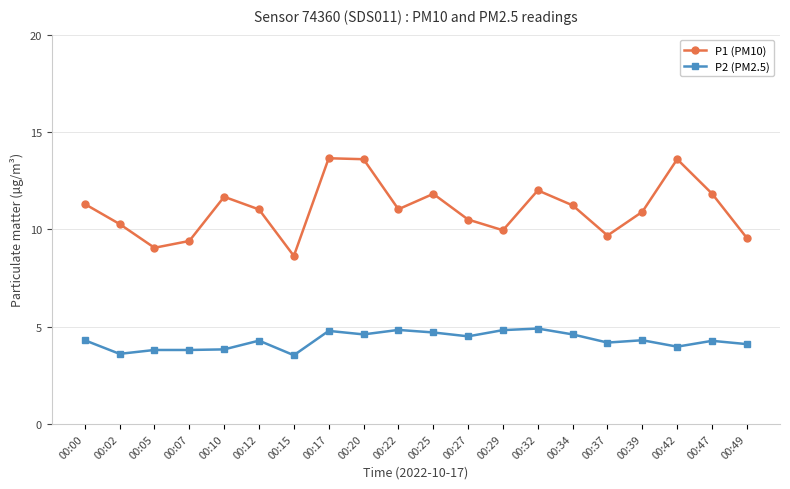

How many lines are shown in the chart?

2